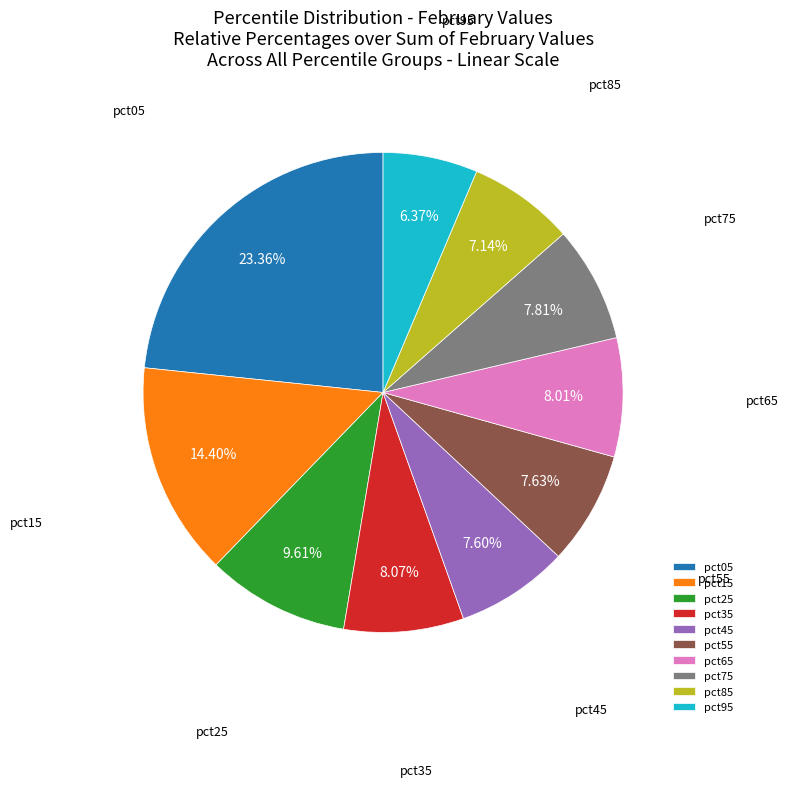

How many slices are in this pie chart?

10